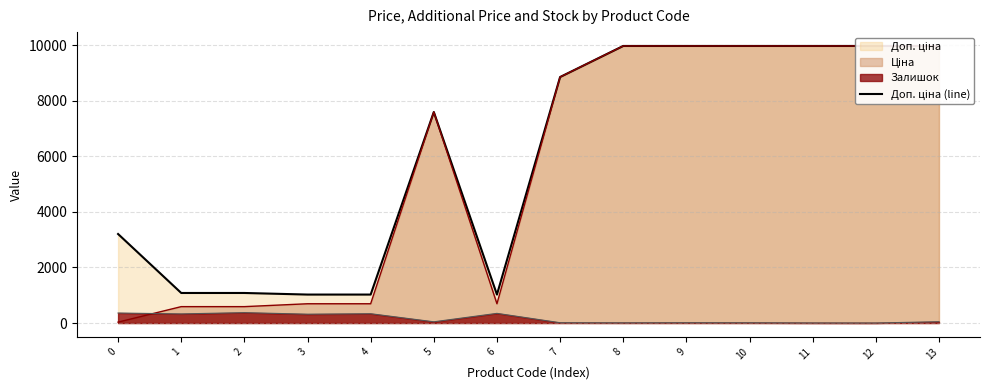

The value at 8 is 9975.0. True or false?

True